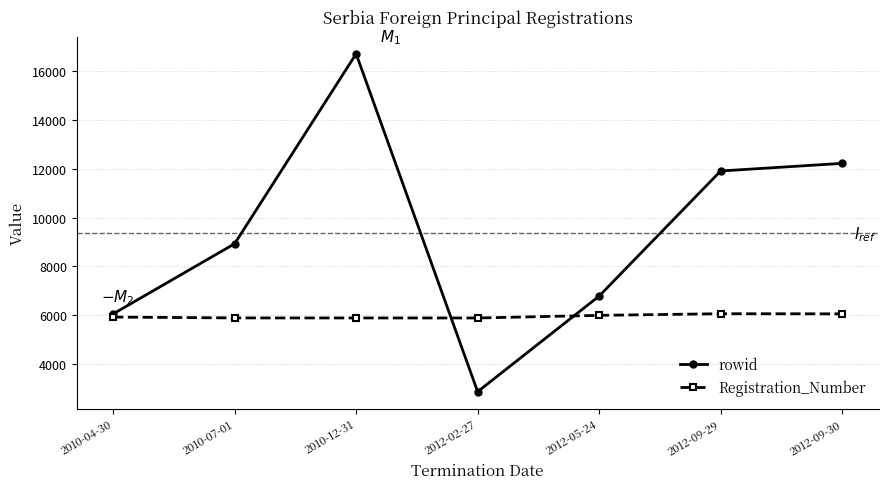

What is the average value of the rowid series?

9353